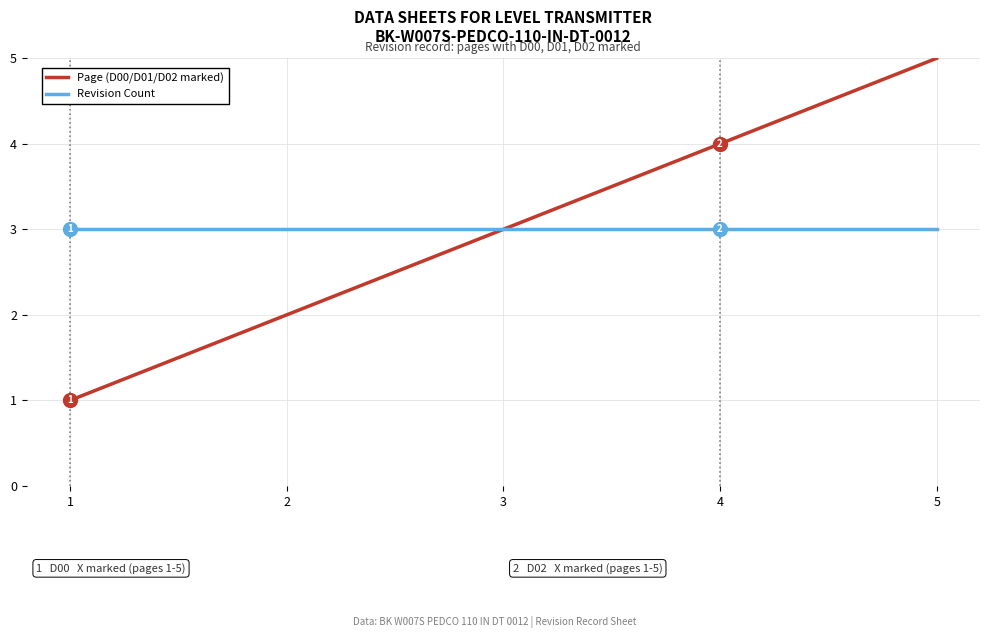

Between 3 and 4, which series saw the biggest shift?

Page (D00/D01/D02 marked)